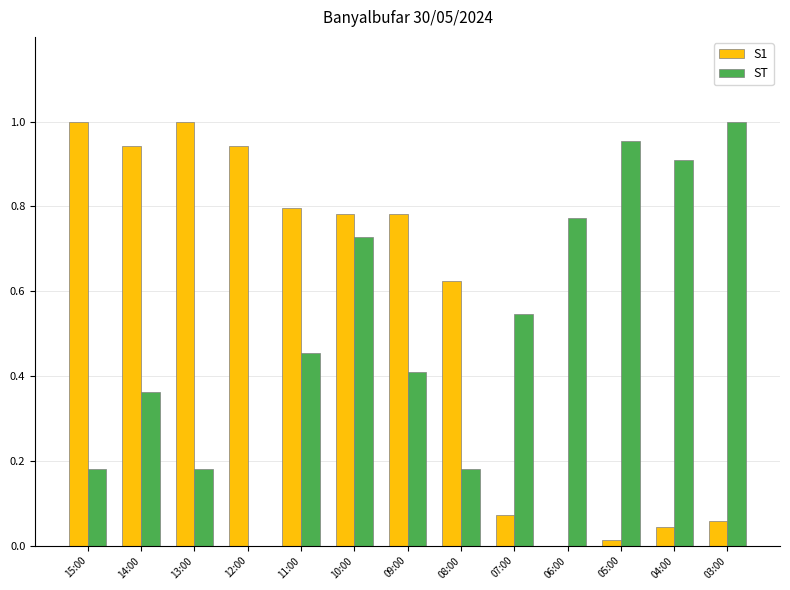

What is the total value across all series at 11:00?

1.3